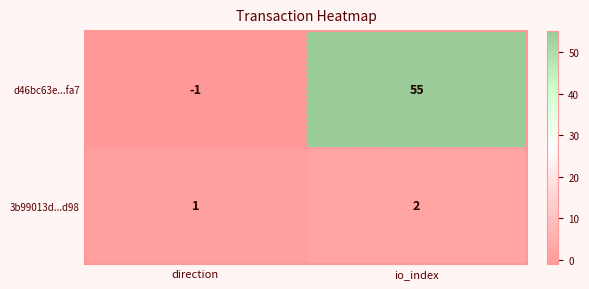

The d46bc63e...fa7 series shows 90 at io_index. True or false?

False